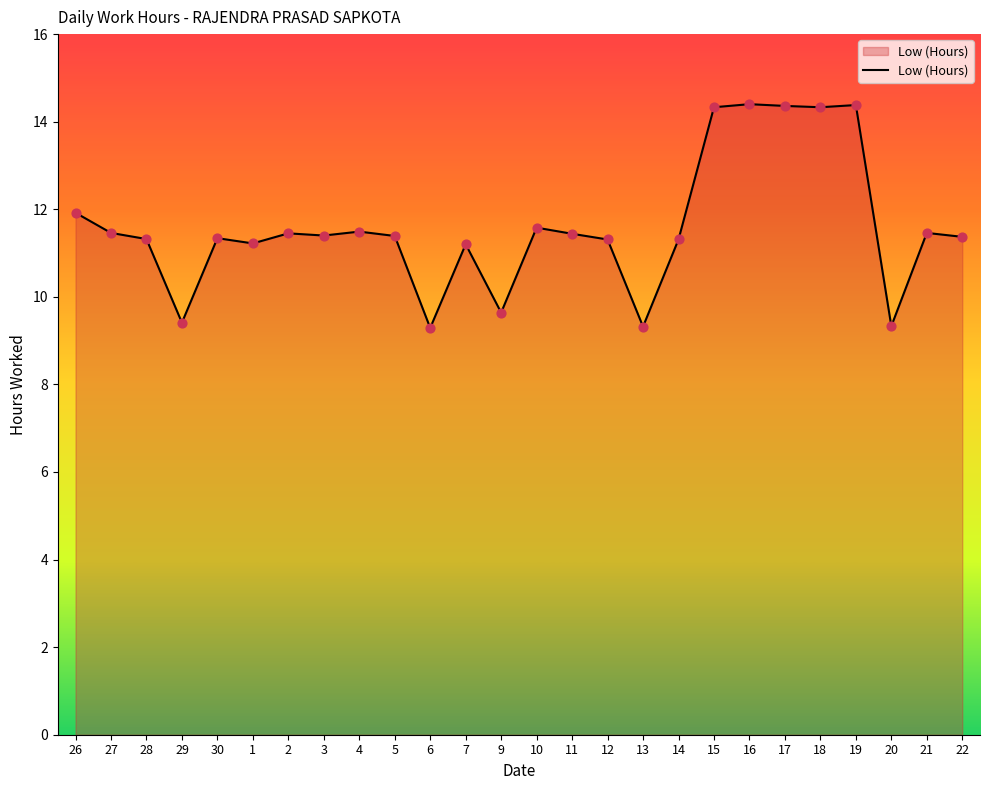

Between 20 and 11, which is larger?

11